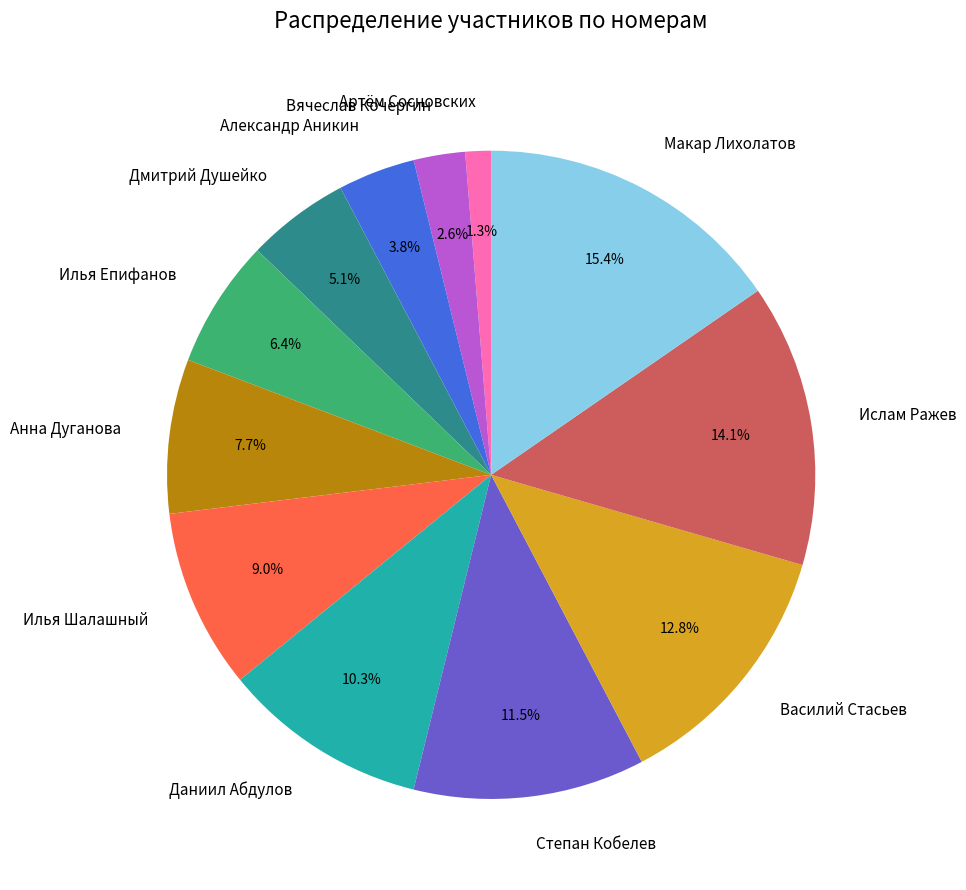

To the nearest percent, what is the difference between the Ислам Ражев and Дмитрий Душейко slice percentages?

9%